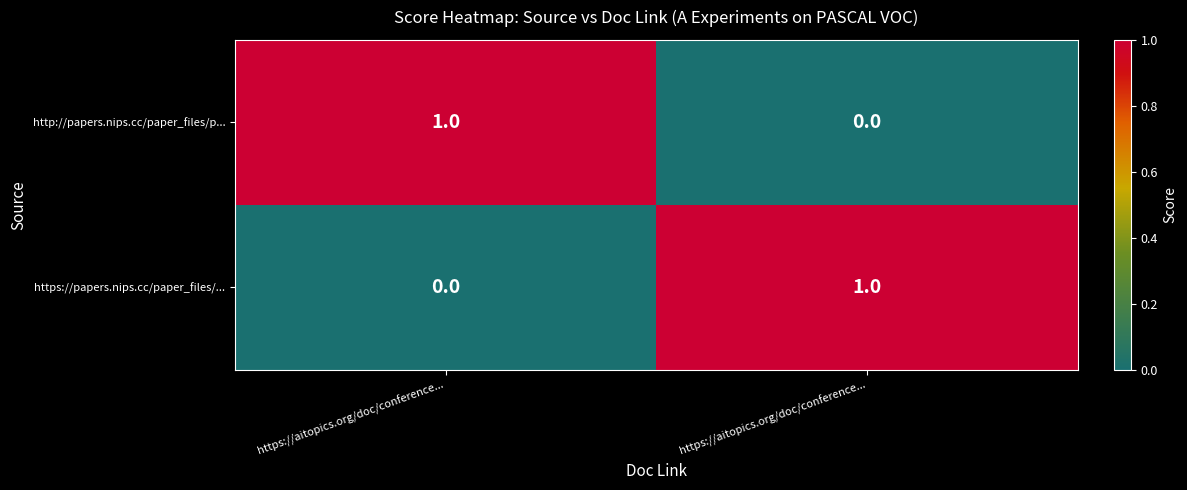

What is the greatest value displayed?

1